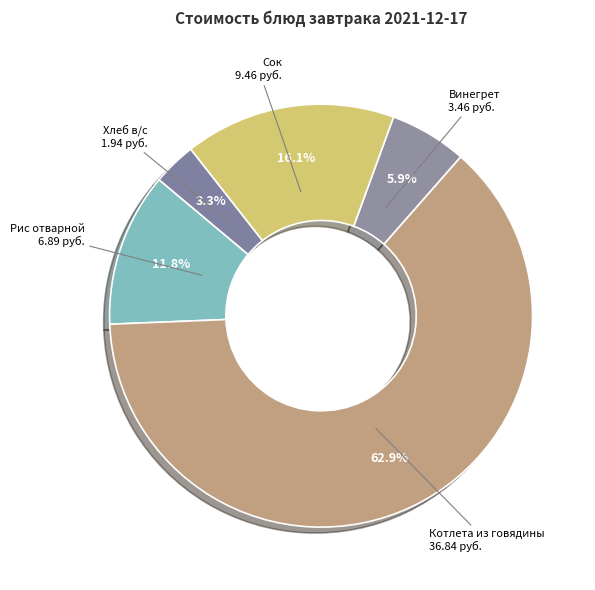

To the nearest percent, what portion does Винегрет represent?

6%